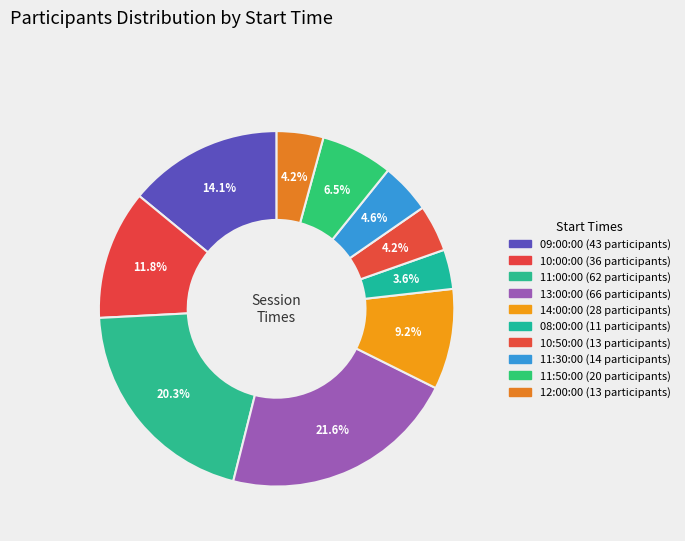

How many slices are in this pie chart?

10